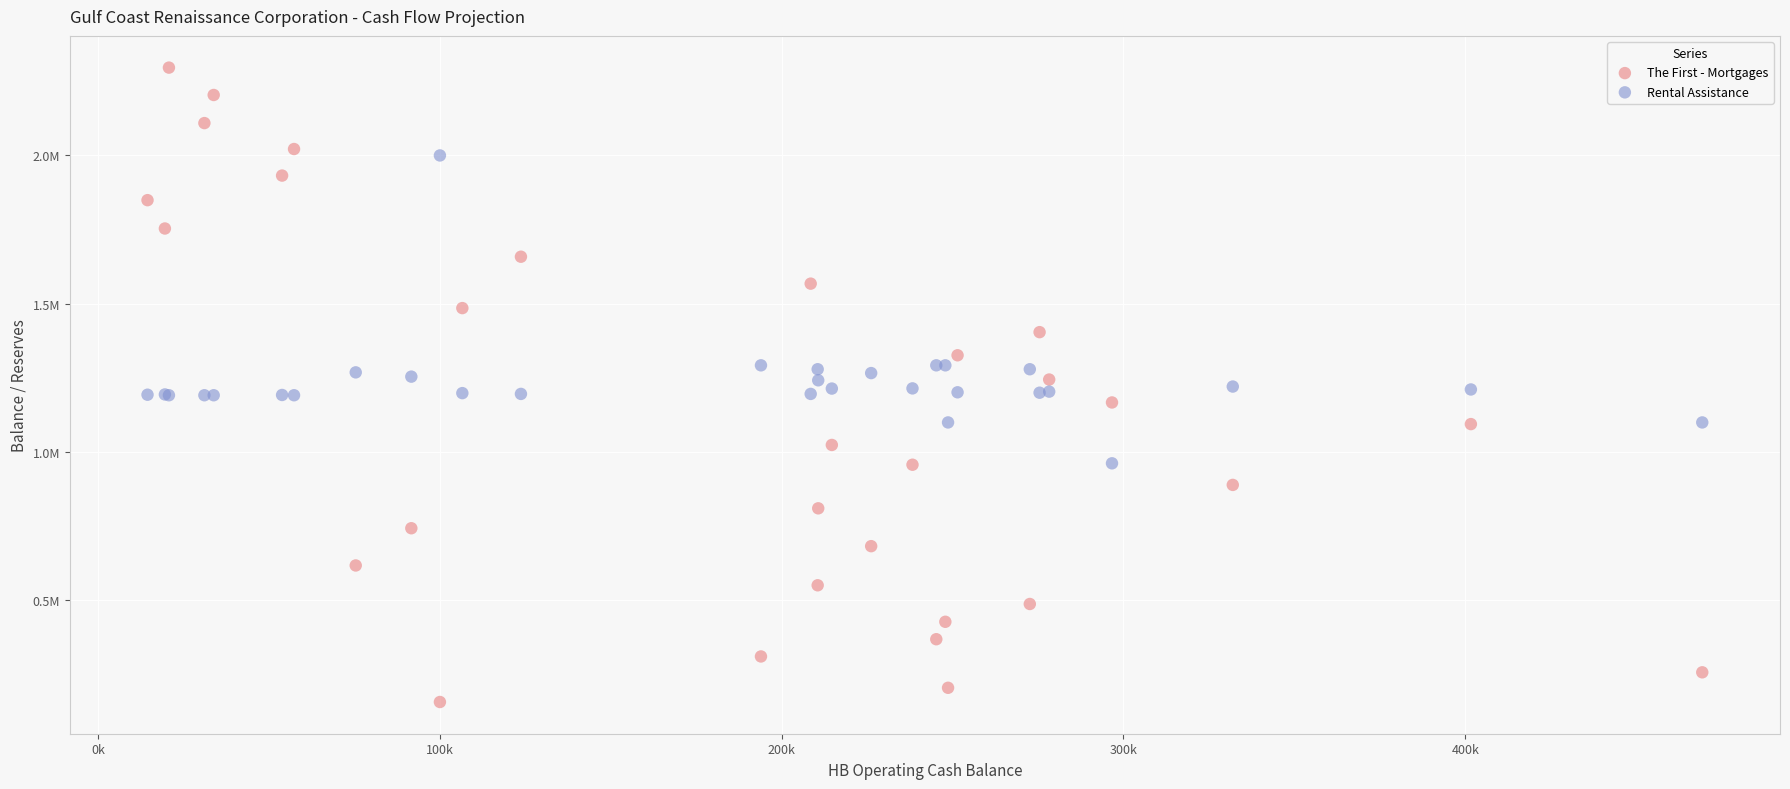

Which series reaches the minimum Y coordinate?

The First - Mortgages